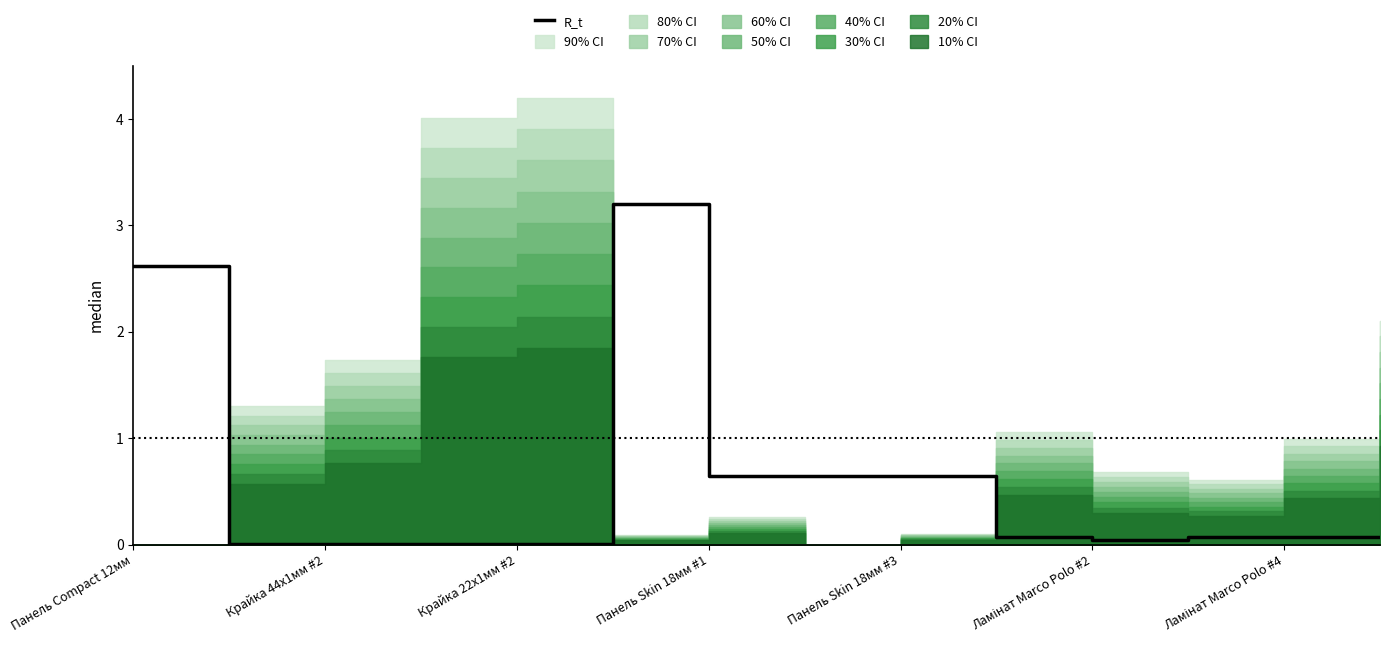

How many points are higher than both their immediate neighbors (excluding endpoints)?

1